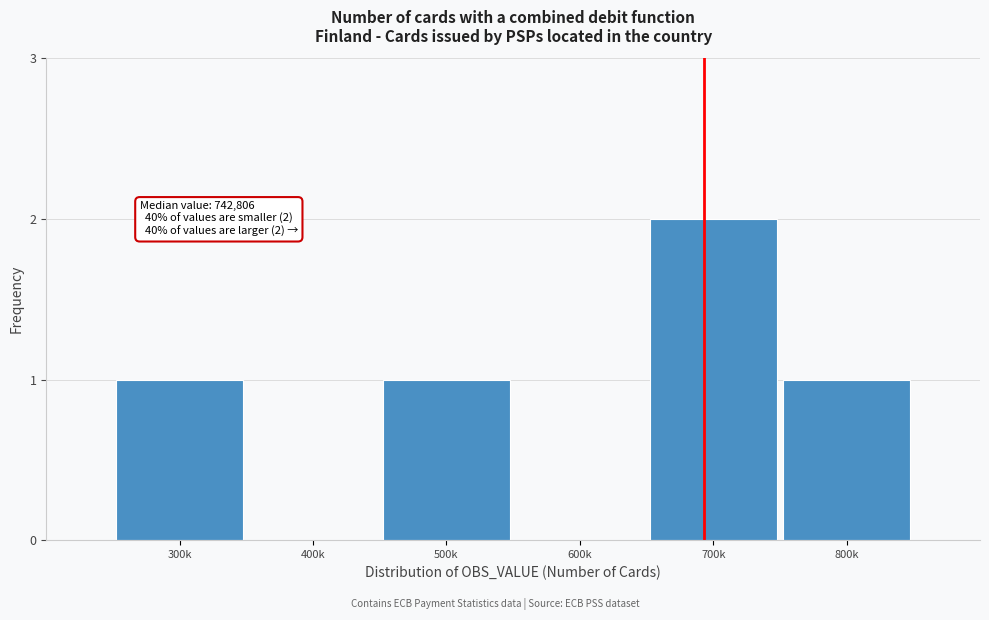

Reading left to right, what are all the values shown in this chart?

300k=1	400k=0	500k=1	600k=0	700k=2	800k=1